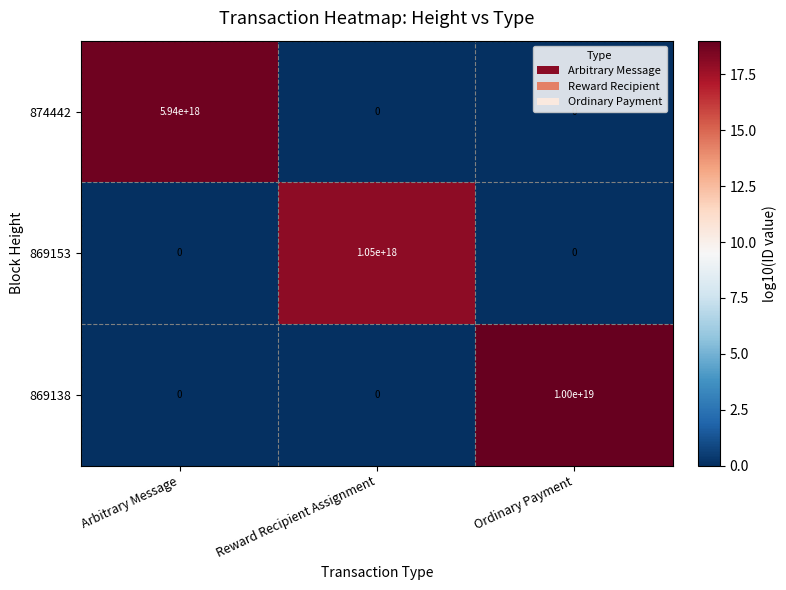

Which category has the highest value in the 869153 series?

Reward Recipient Assignment